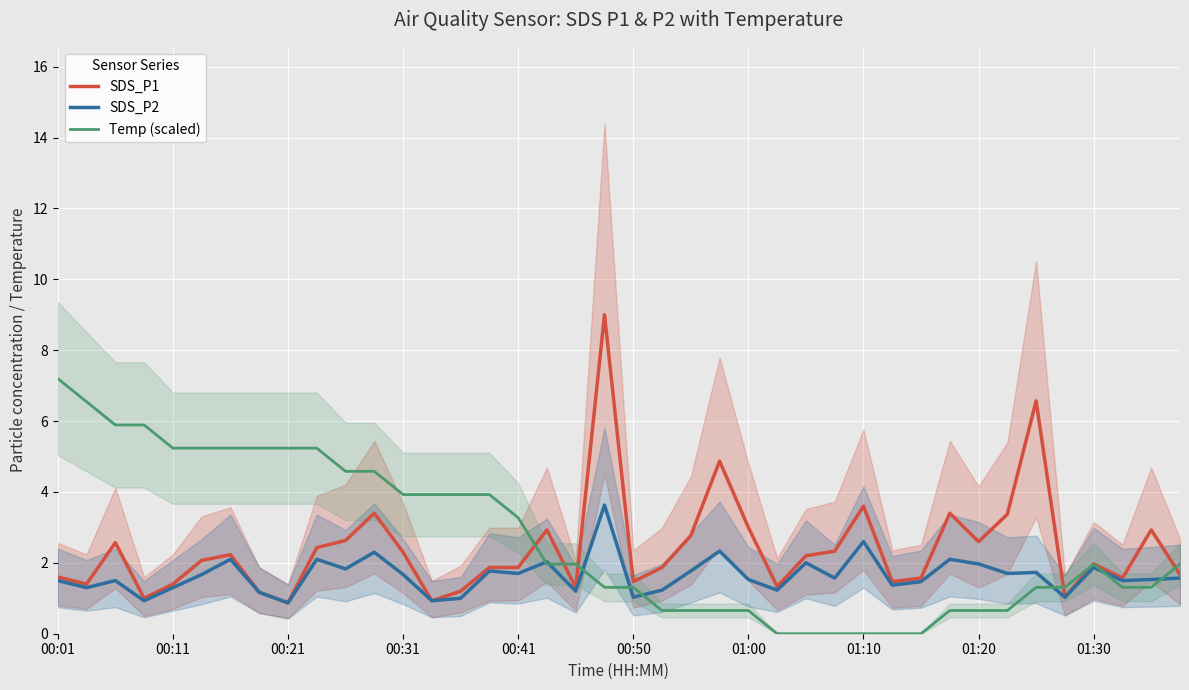

What are all the series names shown in the legend?

SDS_P1, SDS_P2, Temp (scaled)